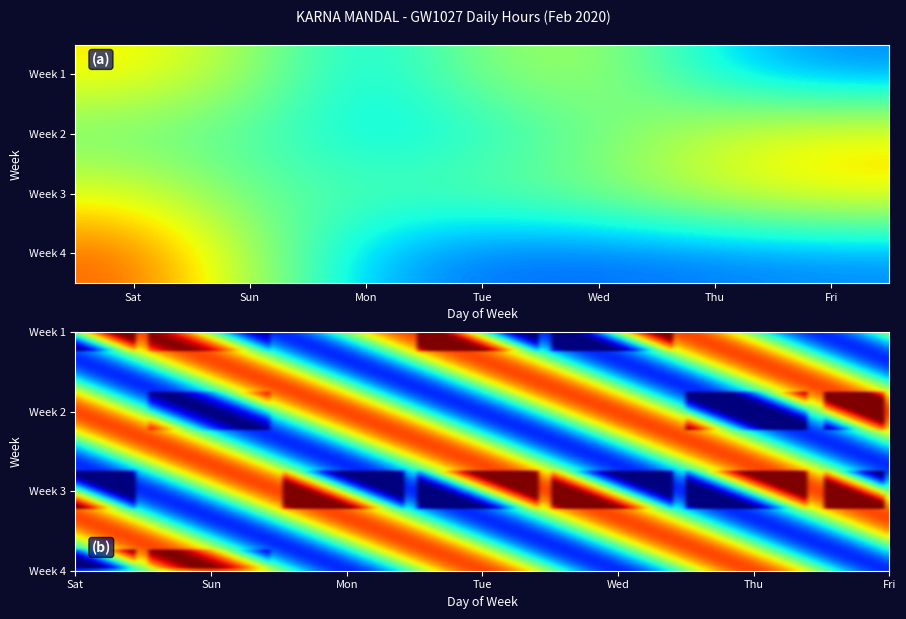

True or false: 15 has a value of 5.4 at 13.

False